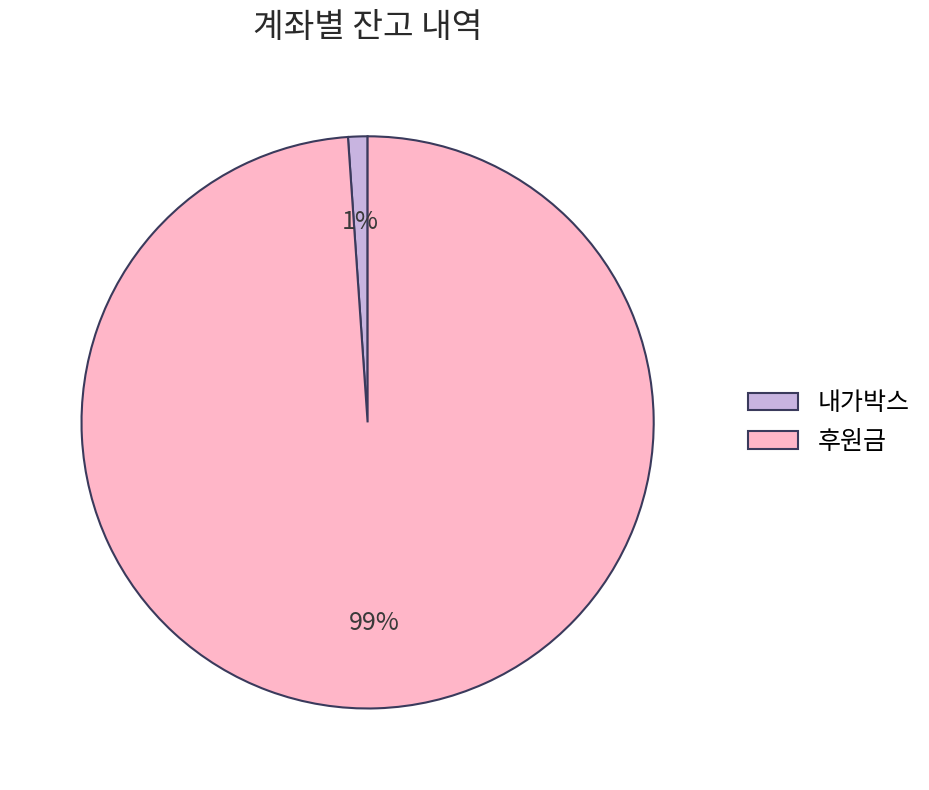

Which has a higher value, 후원금 or 내가박스?

후원금